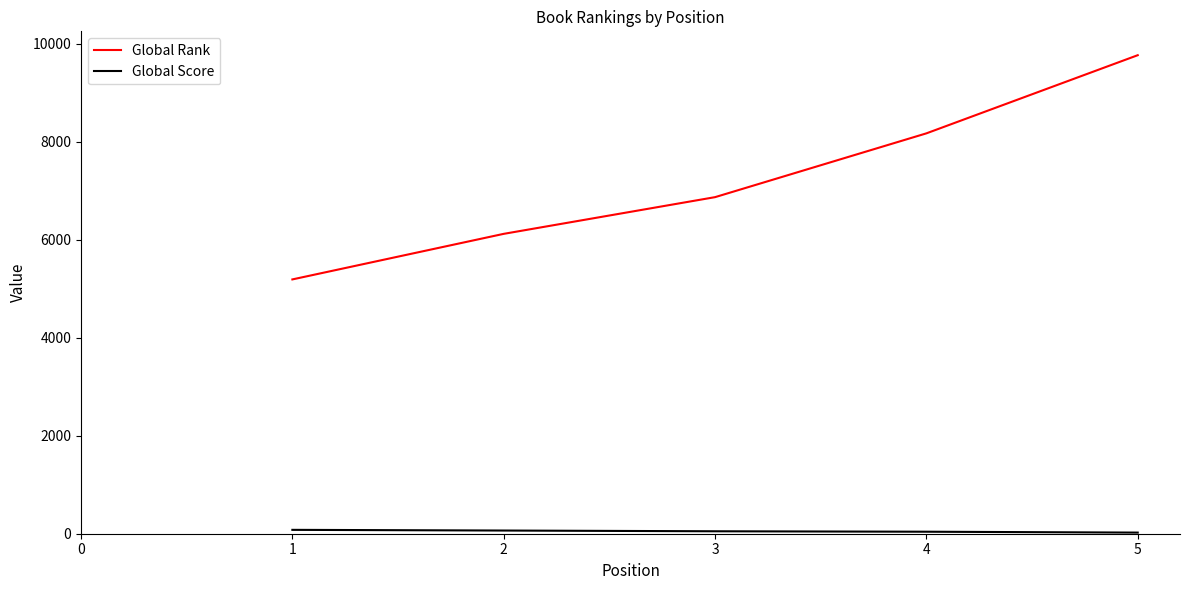

Which series has the widest spread of values?

Global Rank